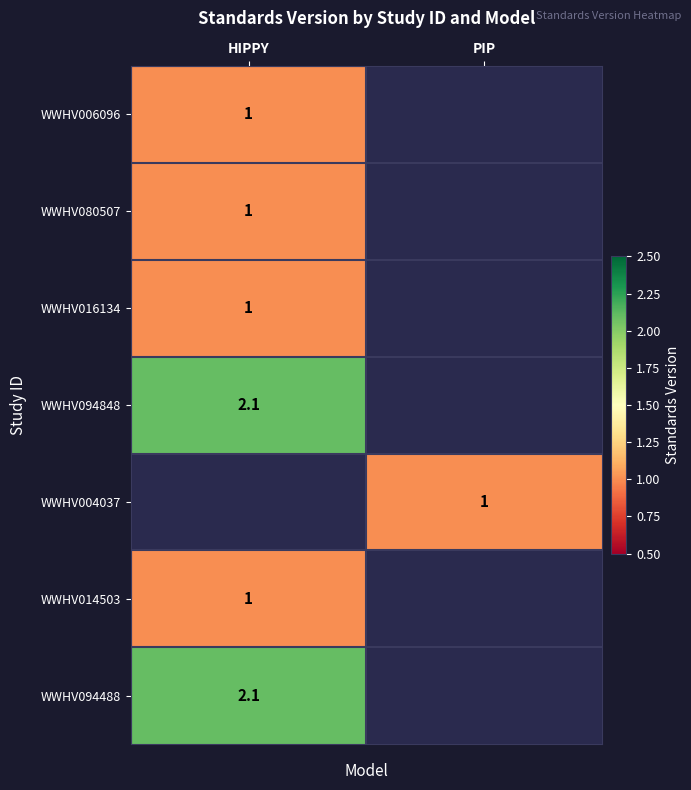

Which has a higher value, HIPPY or PIP?

HIPPY